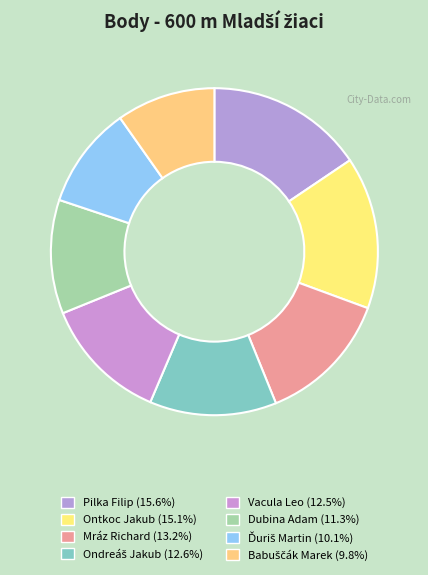

Approximately how many times larger is the value at Babuščák Marek compared to Ďuriš Martin?

1.0